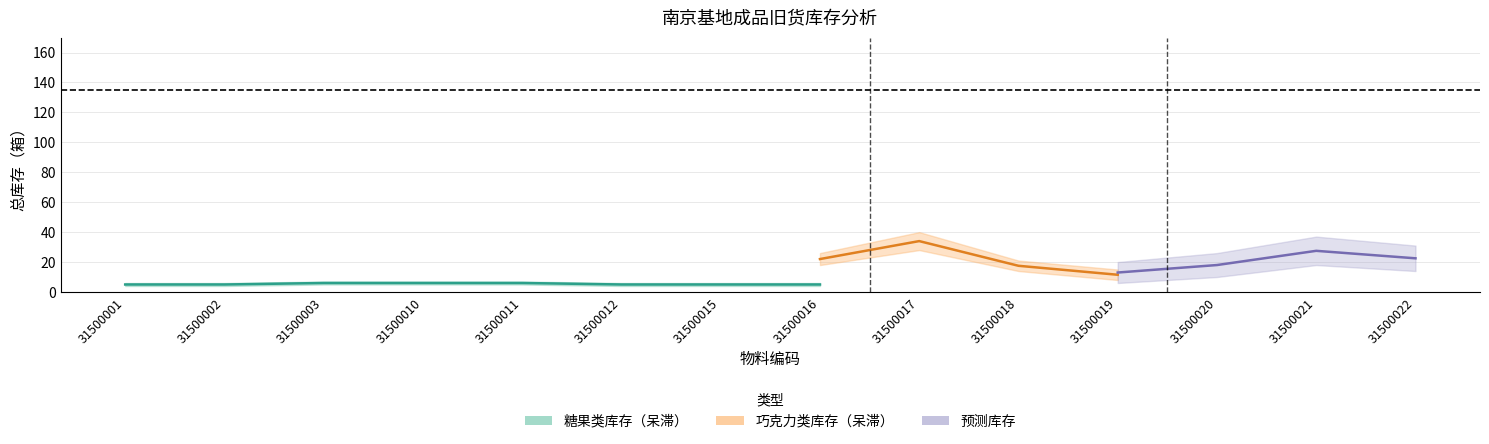

Is it true that 糖果类_lower equals 1 at 31500019?

True